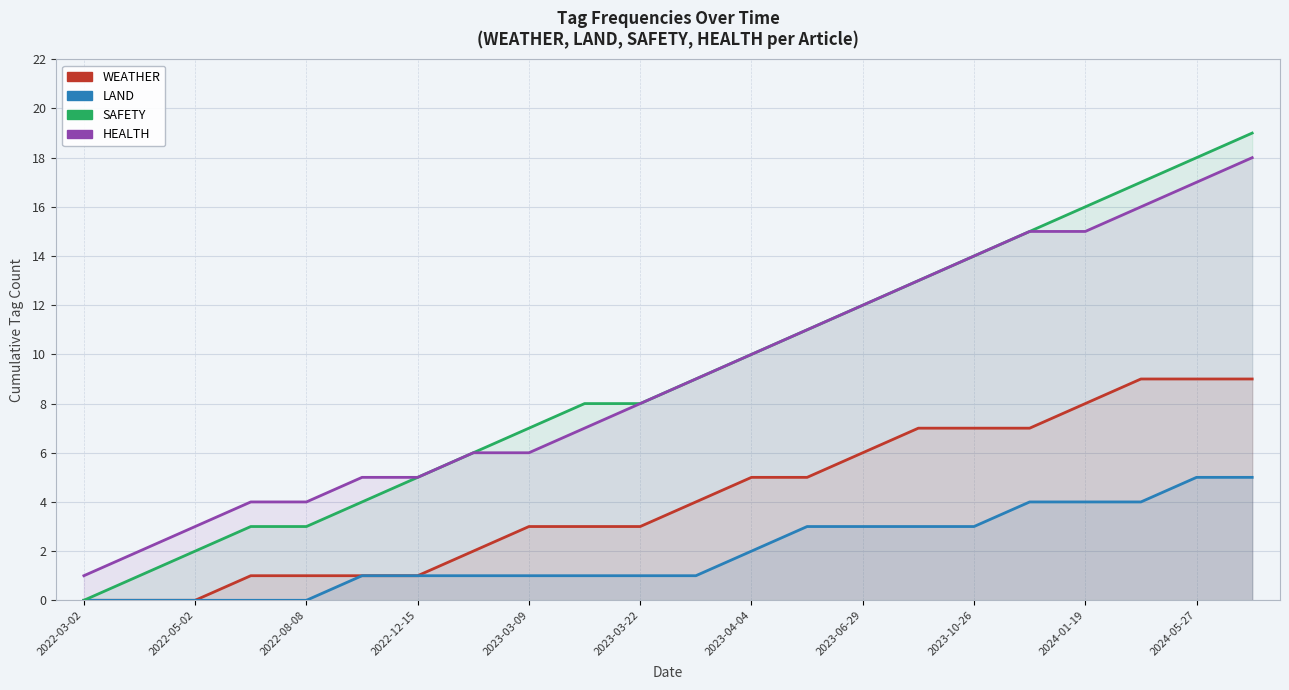

Reading left to right, list all the values displayed in this chart.

WEATHER: 0	0	0	1	1	1	1	2	3	3	3	4	5	5	6	7	7	7	8	9	9	9
LAND: 0	0	0	0	0	1	1	1	1	1	1	1	2	3	3	3	3	4	4	4	5	5
SAFETY: 0	1	2	3	3	4	5	6	7	8	8	9	10	11	12	13	14	15	16	17	18	19
HEALTH: 1	2	3	4	4	5	5	6	6	7	8	9	10	11	12	13	14	15	15	16	17	18